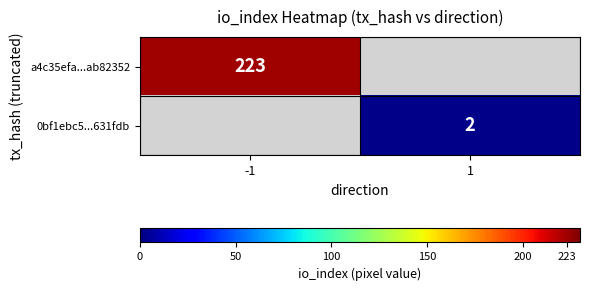

The value of 0bf1ebc5...631fdb at 1 is 3. True or false?

False